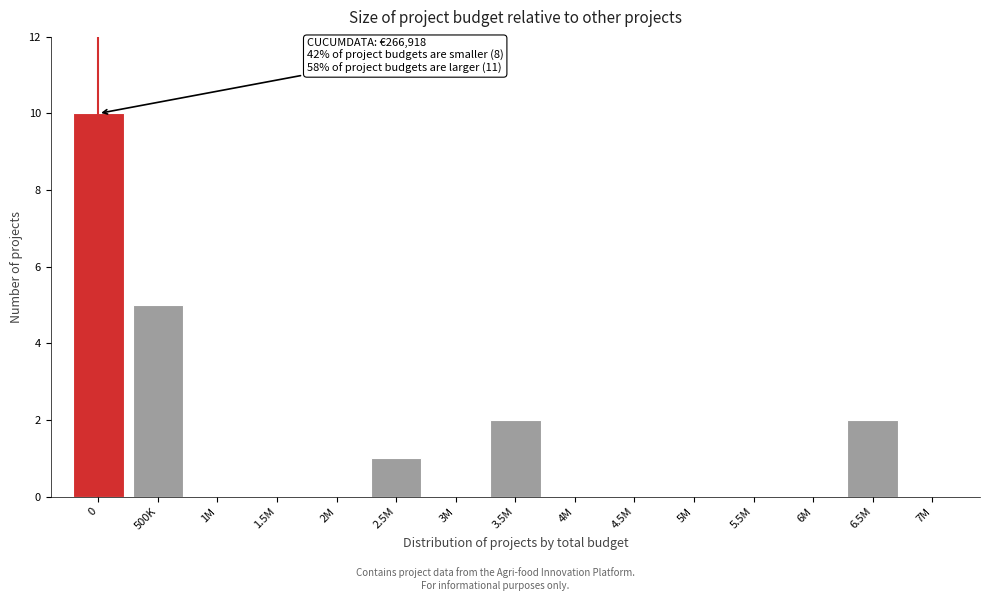

Reading left to right, list all the values displayed in this chart.

0=10	500K=5	1M=0	1.5M=0	2M=0	2.5M=1	3M=0	3.5M=2	4M=0	4.5M=0	5M=0	5.5M=0	6M=0	6.5M=2	7M=0